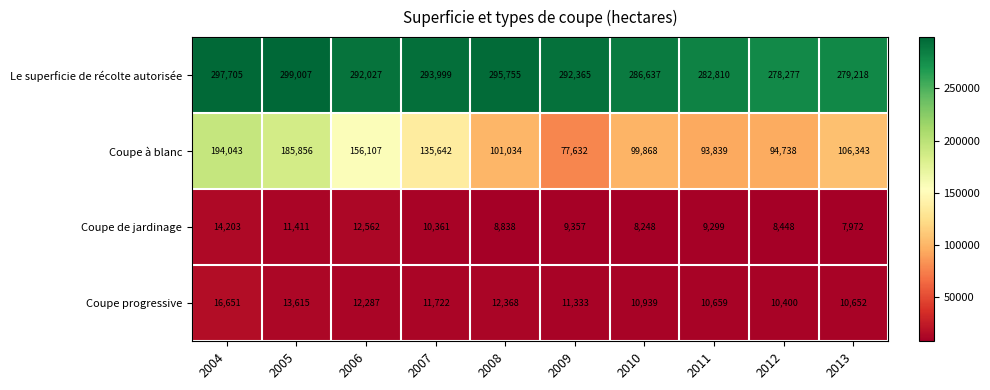

Is it true that Coupe de jardinage equals 5559 at 2011?

False